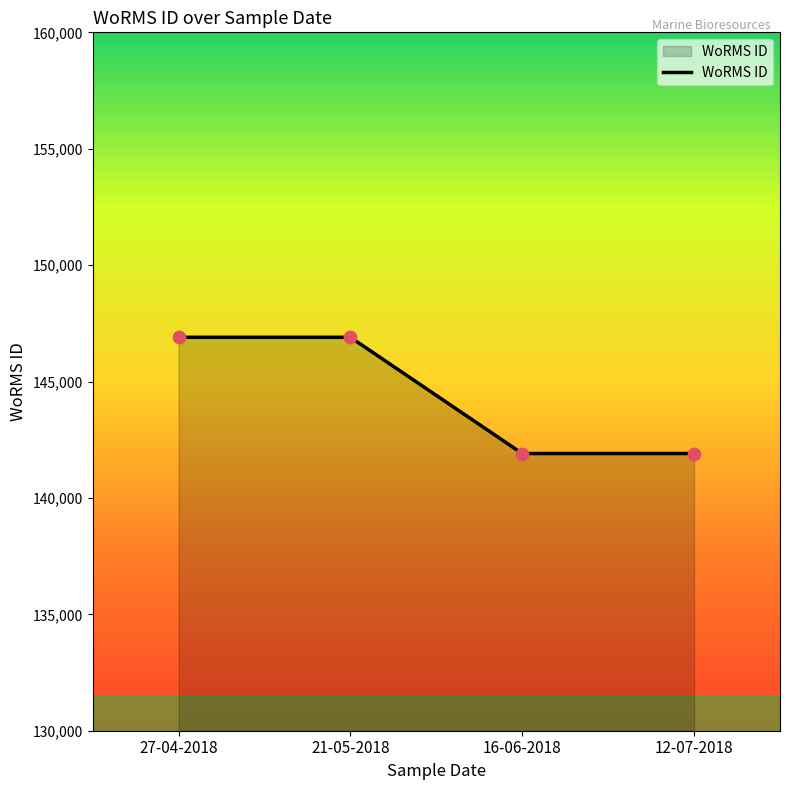

Which has a higher value, 21-05-2018 or 16-06-2018?

21-05-2018